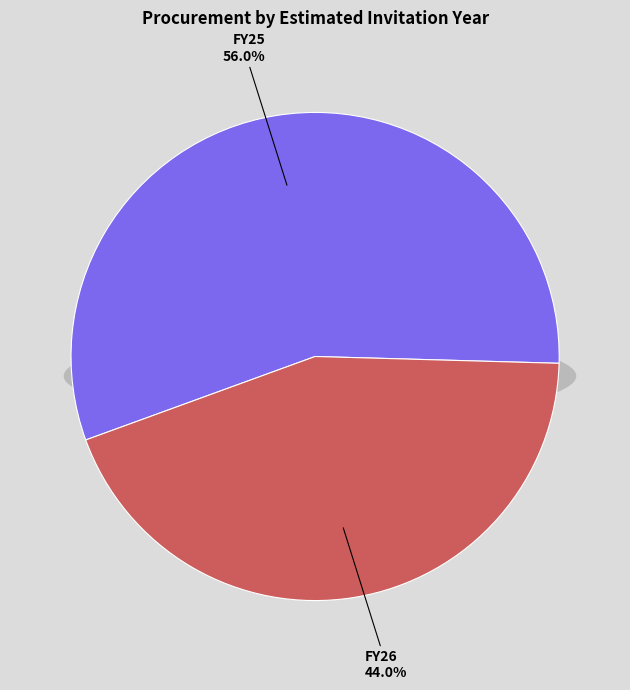

Is the sum of FY26 and FY25 greater than half?

Yes